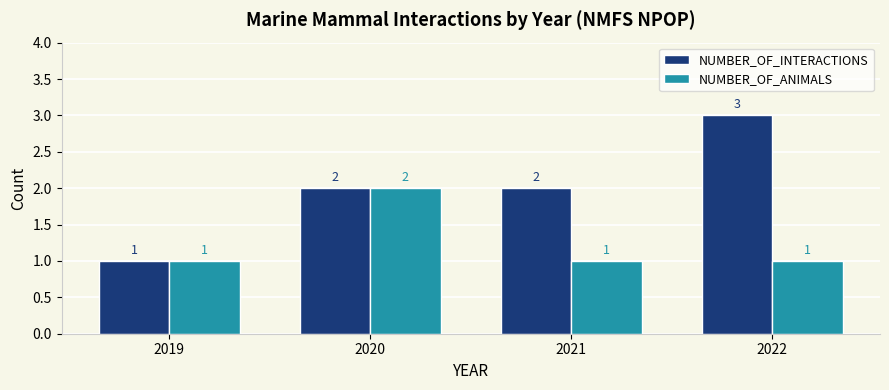

At which category does the chart reach its peak across all series?

2022